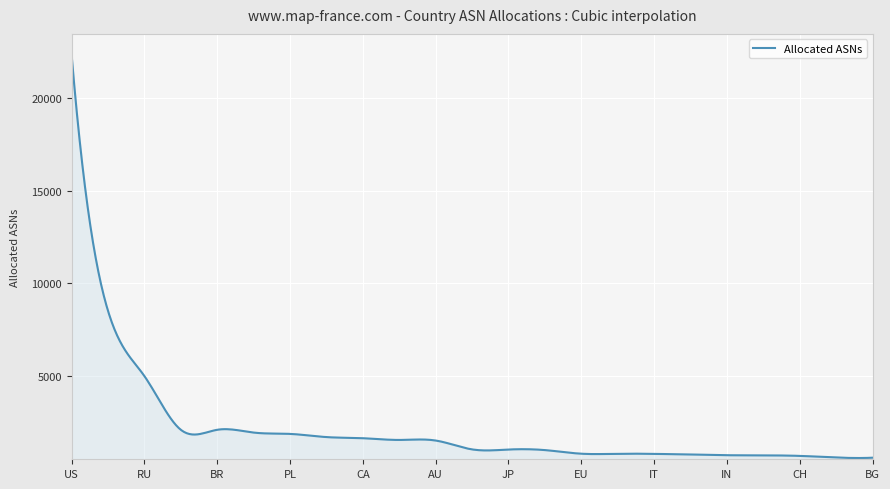

What is the difference between the second highest and second lowest values?

20149.5